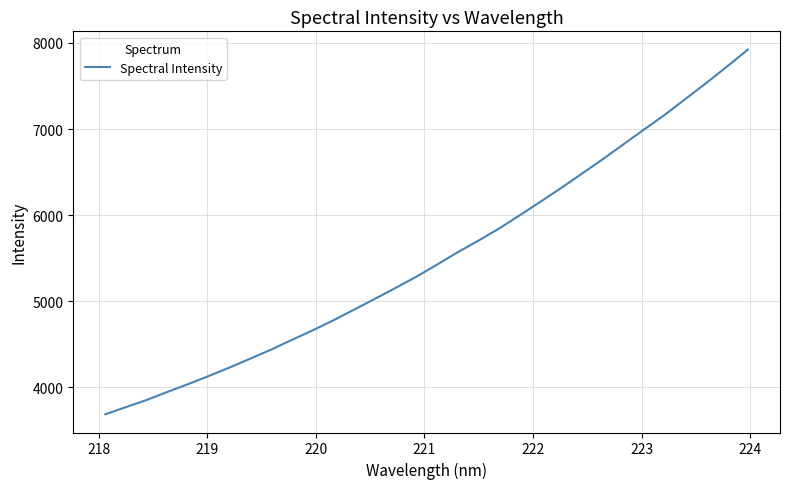

How many values are below 5425?

16